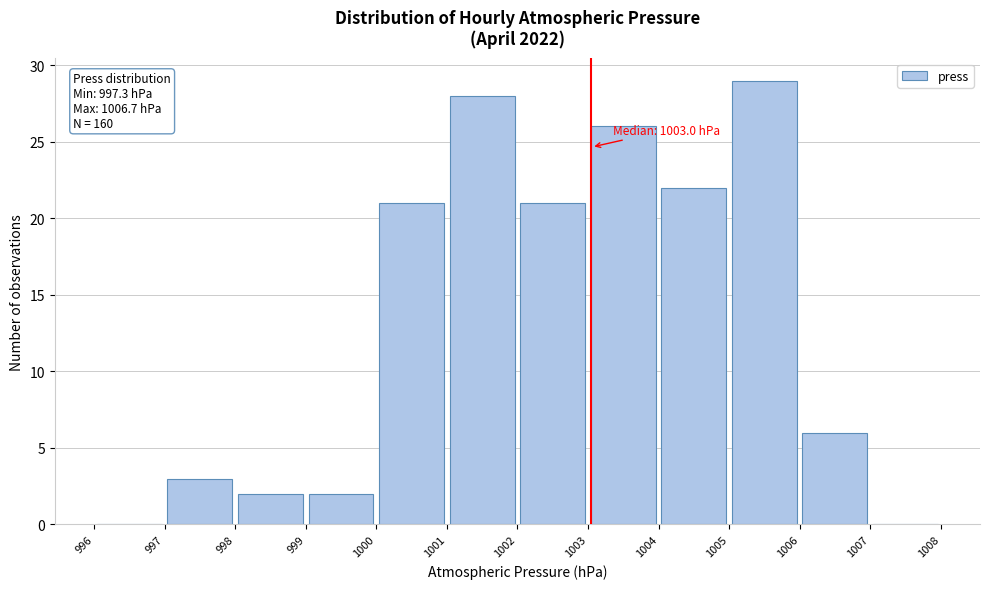

Over which range of the x-axis is the bar tallest?

1005 to 1006